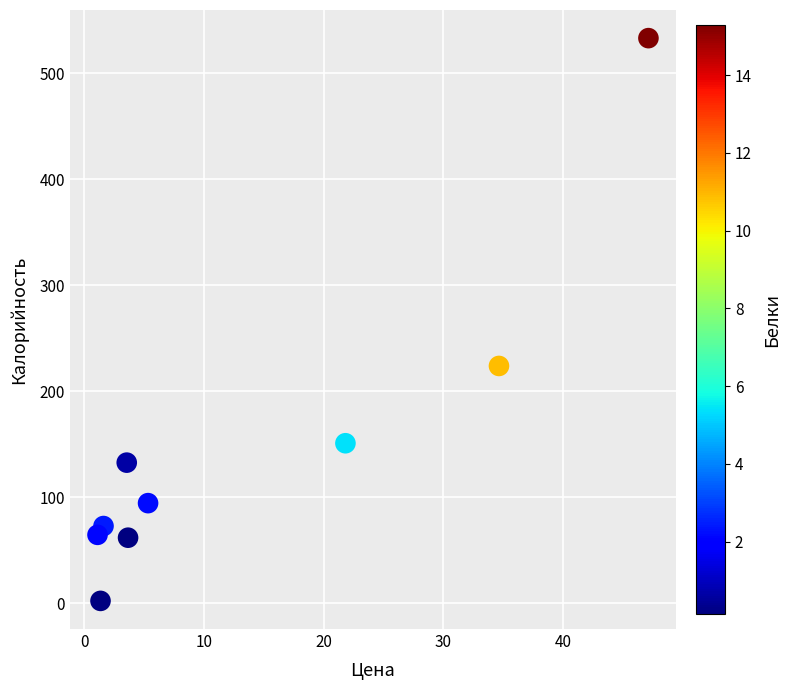

What is the range of Y values (max minus min)?

530.8